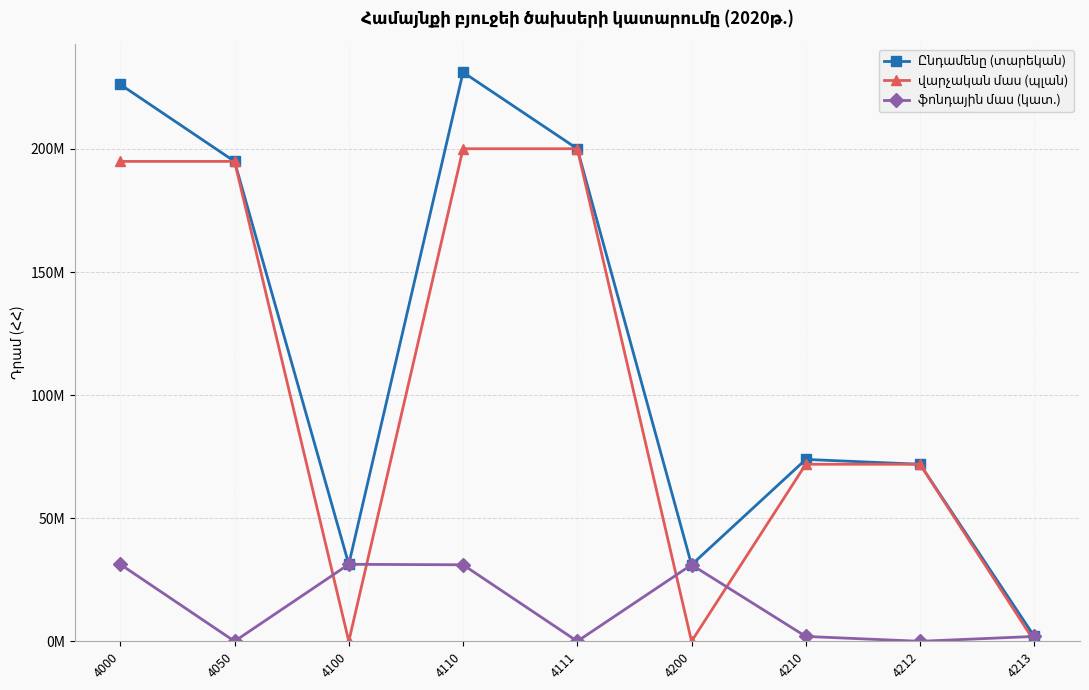

Reading left to right, what are all the values shown in this chart?

Ընդամենը (տարեկան): 226232024.8	194961107.8	31270917.0	231184424.7	200107210.9	31077213.8	73885191.1	71917812.1	1967379.0
վարչական մաս (պլան): 194961107.8	194961107.8	0.0	200107210.9	200107210.9	0.0	71917812.1	71917812.1	0.0
ֆոնդային մաս (կատ.): 31270917.0	0.0	31270917.0	31077213.8	0.0	31077213.8	1967379.0	0.0	1967379.0